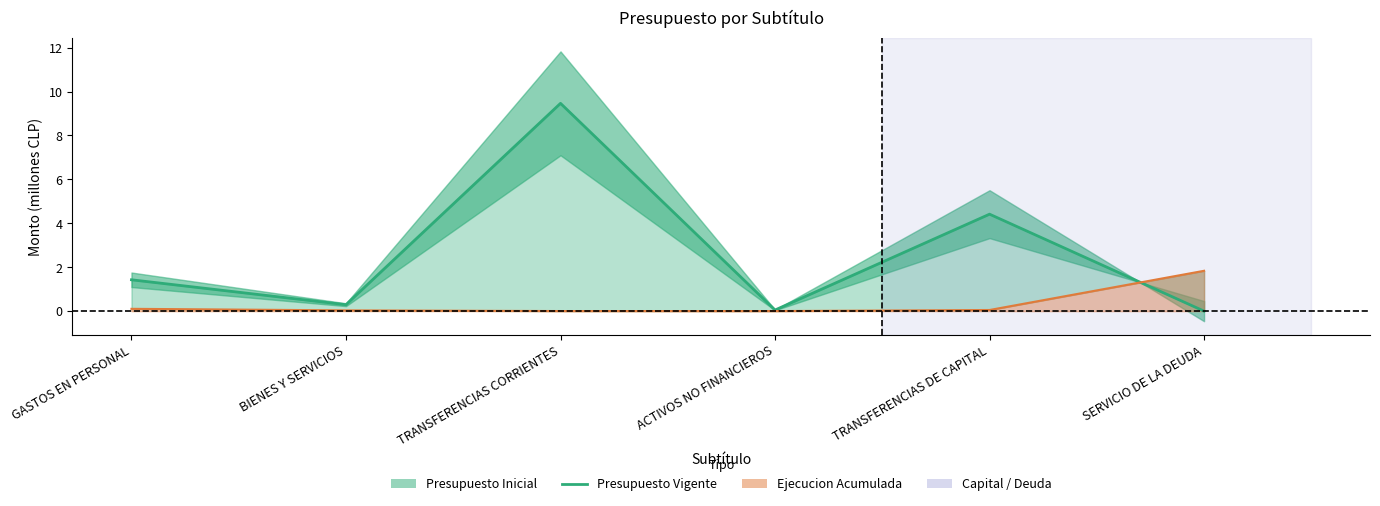

Does the chart display data point markers on the line(s)?

No